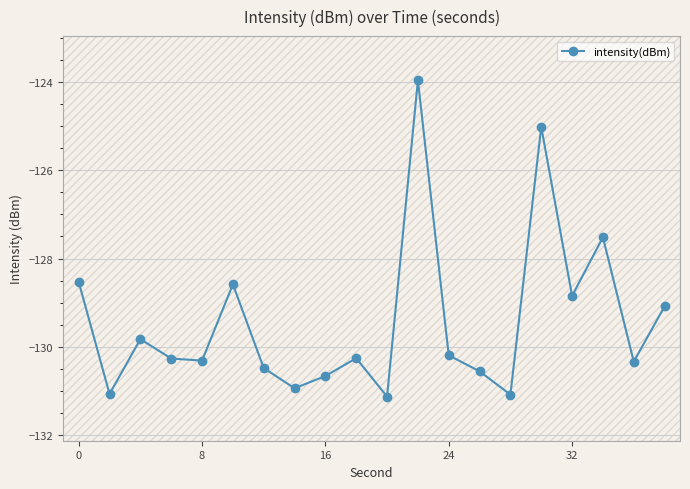

What is the minimum value shown in the chart?

-131.1